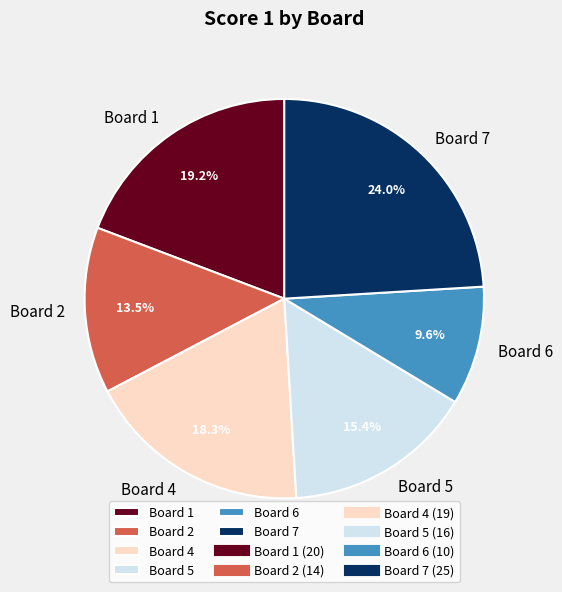

To the nearest percent, what portion does Board 4 represent?

18%